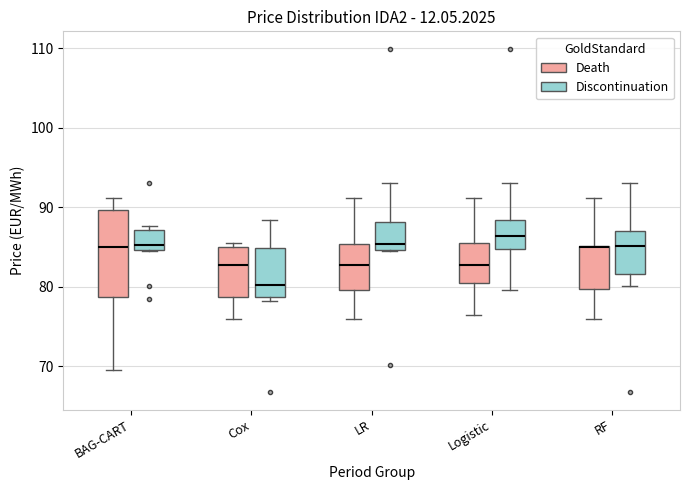

Reading left to right, transcribe this box plot: for each box, give where its median line is, the range the box spans, and where its two whiskers end, as read against the y-axis. The values are not printed on the chart, so give them approximately, as read against the axis.

BAG-CART (Death): median 85, box 79 to 90, whiskers 70 to 91
BAG-CART (Discontinuation): median 85 (just above the box's lower edge), box 85 to 87, whiskers 85 to 88
Cox (Death): median 83, box 79 to 85, whiskers 76 to 86
Cox (Discontinuation): median 80, box 79 to 85, whiskers 78 to 88
LR (Death): median 83, box 80 to 85, whiskers 76 to 91
LR (Discontinuation): median 85 (just above the box's lower edge), box 85 to 88, whiskers 85 to 93
Logistic (Death): median 83, box 80 to 86, whiskers 76 to 91
Logistic (Discontinuation): median 86, box 85 to 88, whiskers 80 to 93
RF (Death): median 85 (drawn on the box's upper edge), box 80 to 85, whiskers 76 to 91
RF (Discontinuation): median 85, box 82 to 87, whiskers 80 to 93